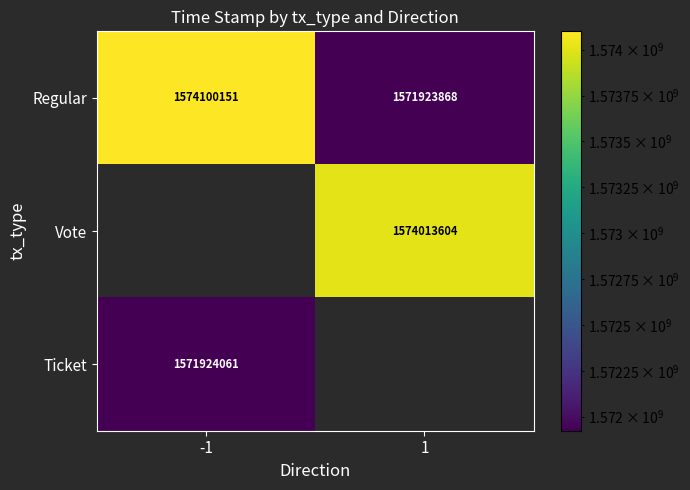

The value of Vote at 1 is 2057597874.5. True or false?

False